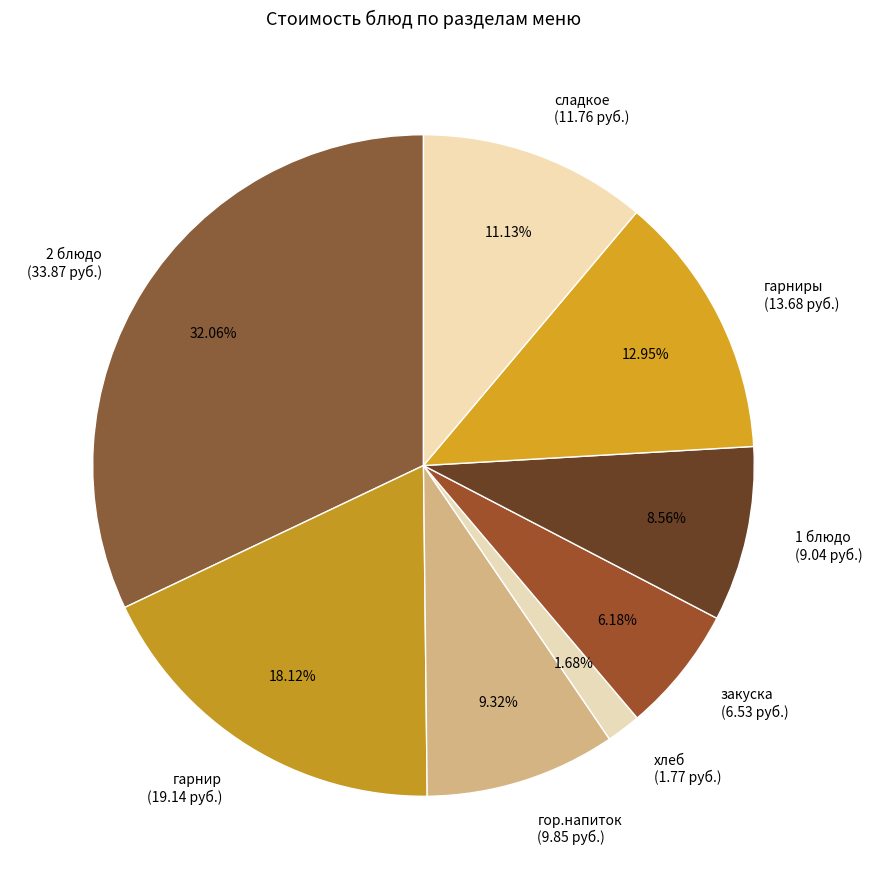

Which slice is the smallest?

хлеб (1.77 руб.)